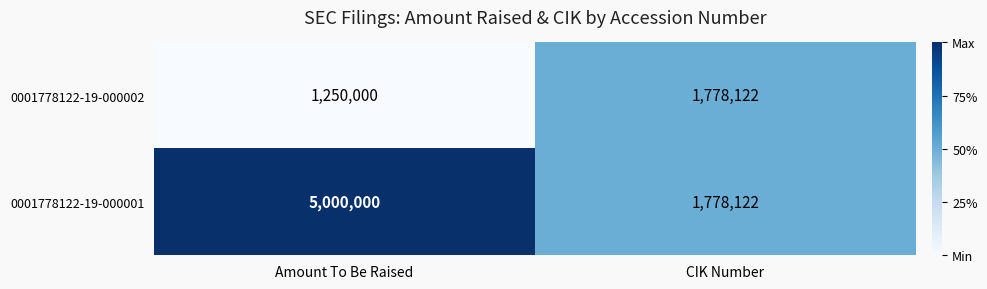

What is the difference between the highest and lowest values at Amount To Be Raised?

3750000